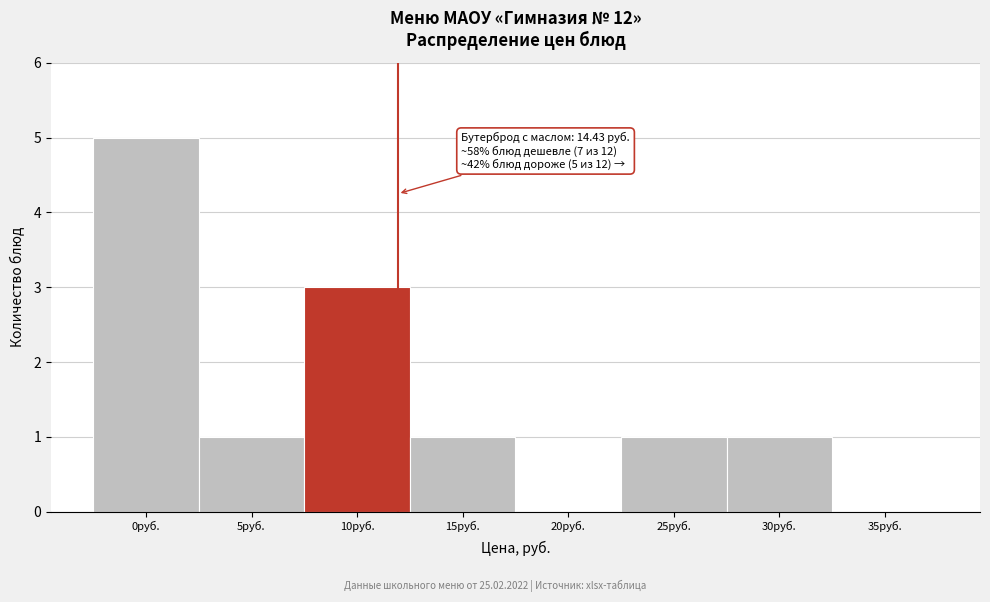

Reading left to right, list all the values displayed in this chart.

0руб.=5	5руб.=1	10руб.=3	15руб.=1	20руб.=0	25руб.=1	30руб.=1	35руб.=0